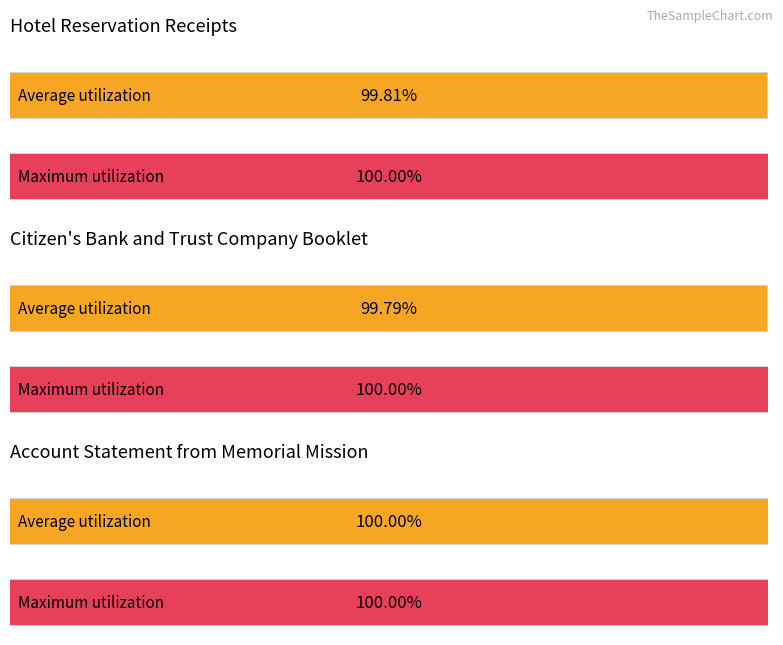

Rank the categories by value from lowest to highest.

Citizen's Bank and Trust Company Booklet, Hotel Reservation Receipts, Account Statement from Memorial Mission